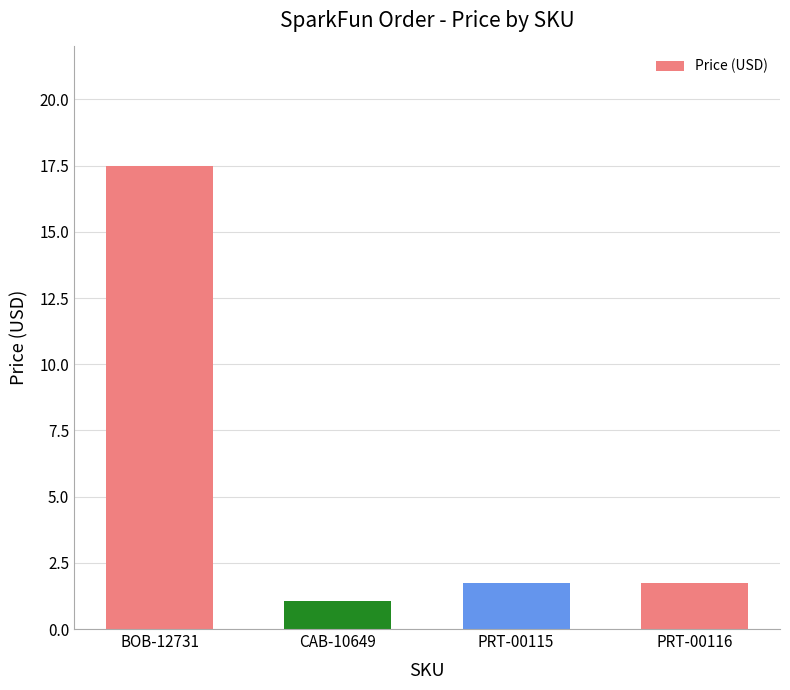

Is it true that the value at PRT-00116 is 0.6?

False